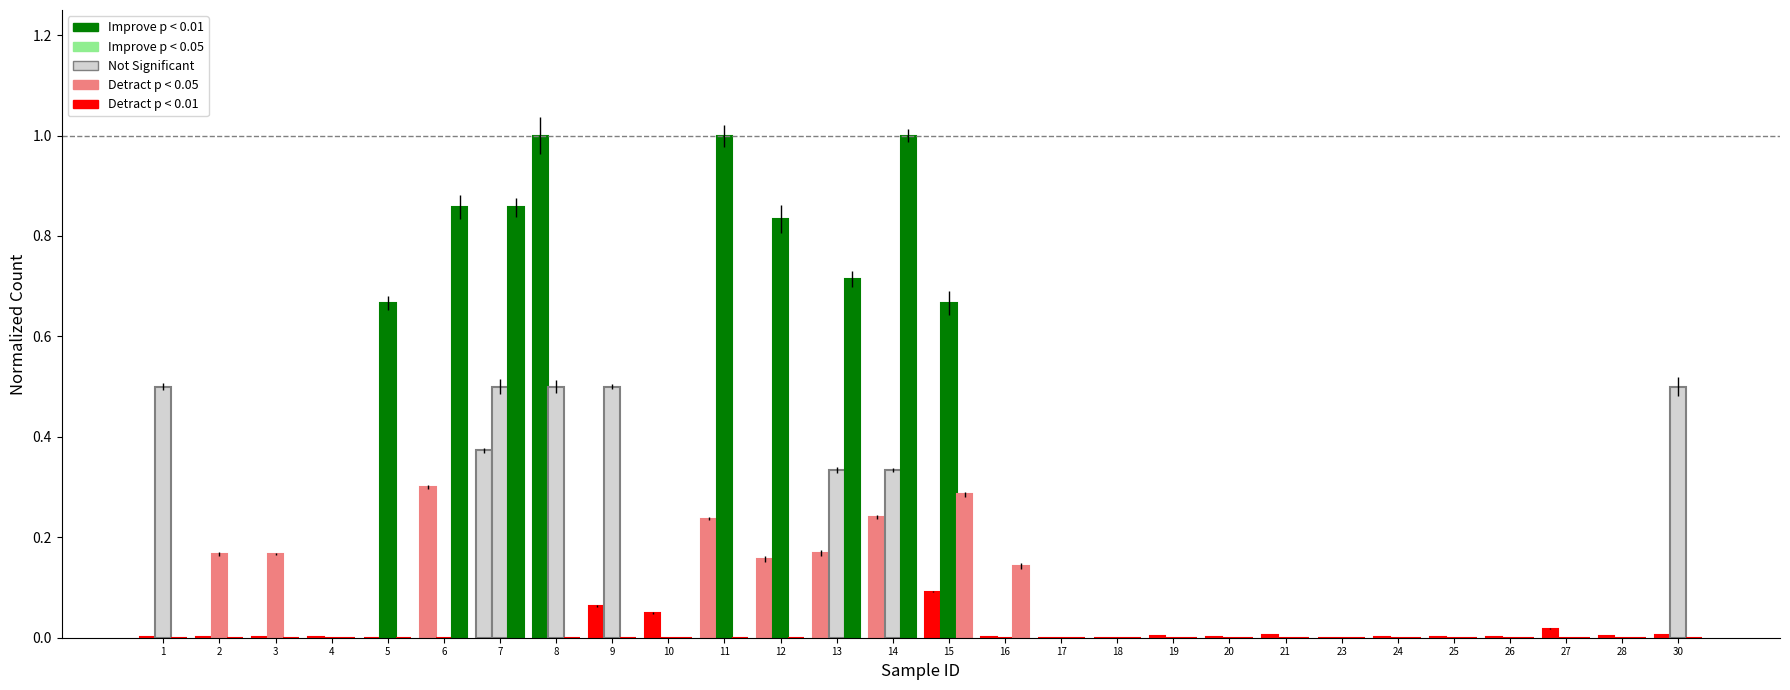

Count the number of categories in the chart.

28